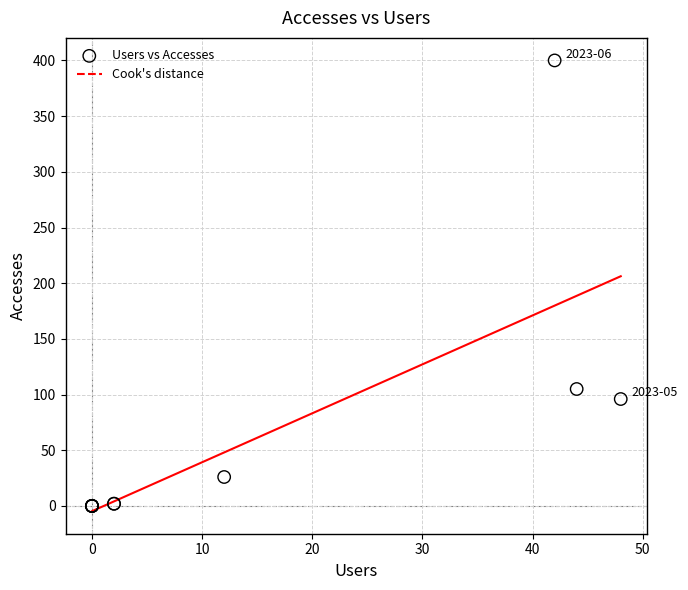

What Y value in the scatter plot is closest to 200?

105